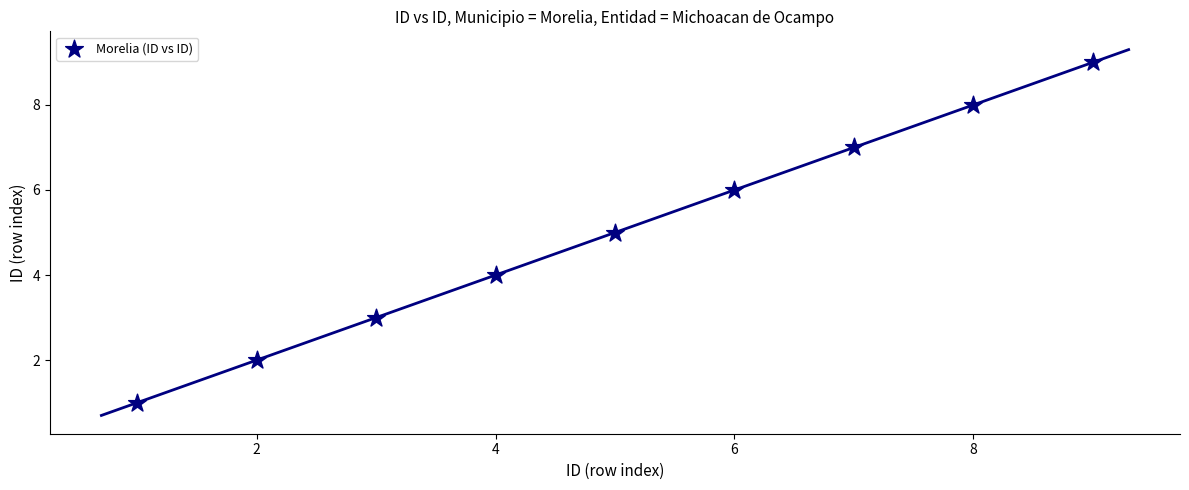

What is the range of Y values (max minus min)?

8